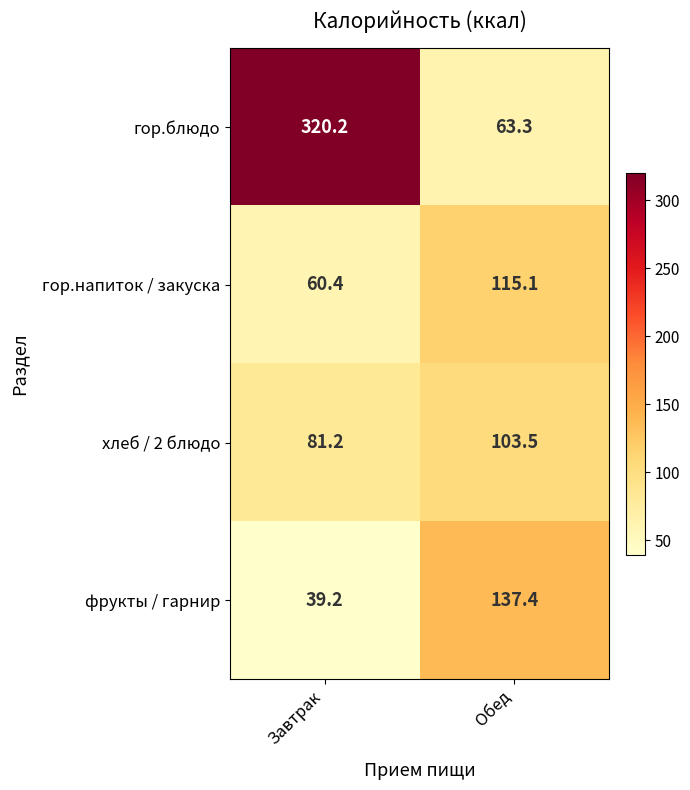

What is the sum of all фрукты / гарнир values?

176.6